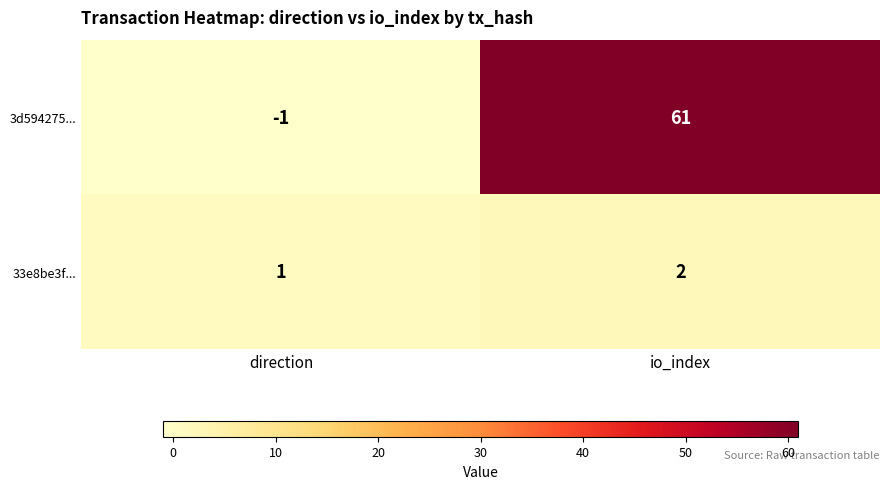

Which series changed the most between direction and io_index?

3d594275...